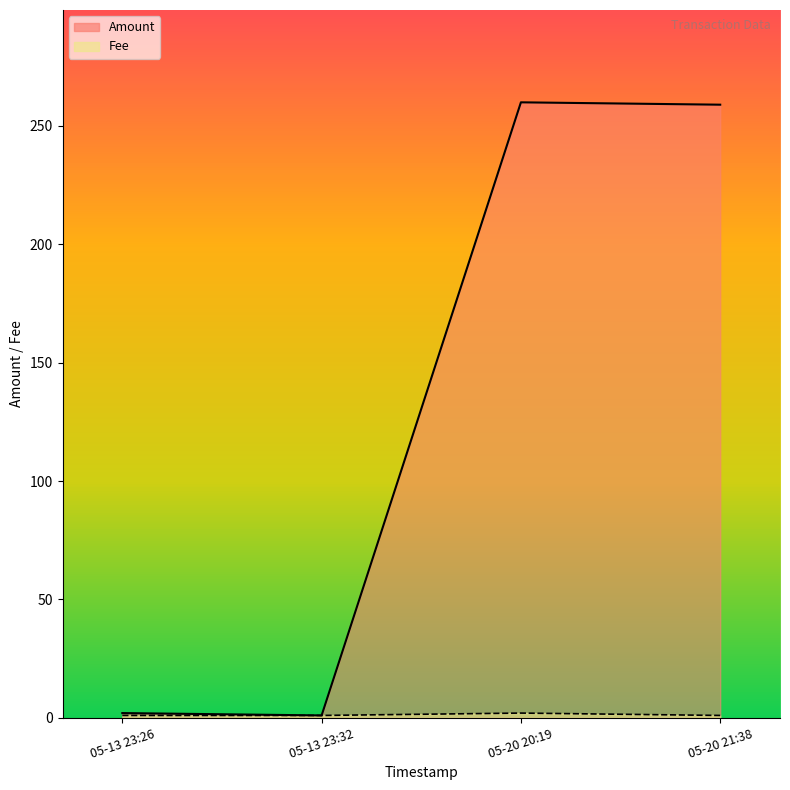

List the series in order of their peak value, highest first.

Amount, Fee